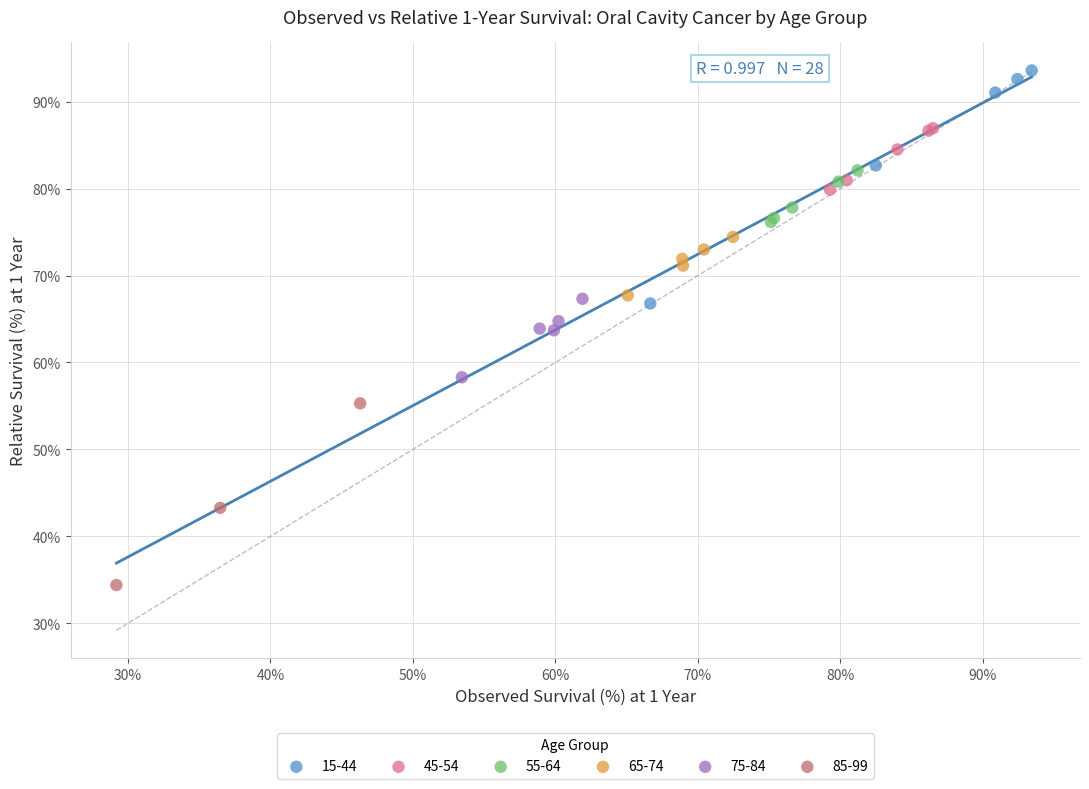

Which series contains the lowest Y value?

85-99